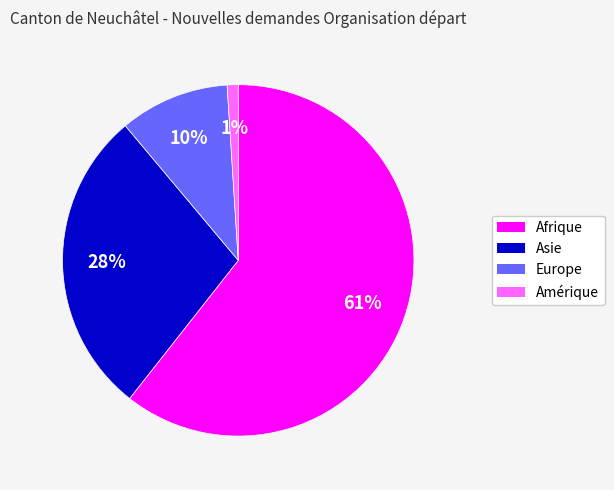

To the nearest percent, what is the difference between the largest and smallest slice percentages?

60%